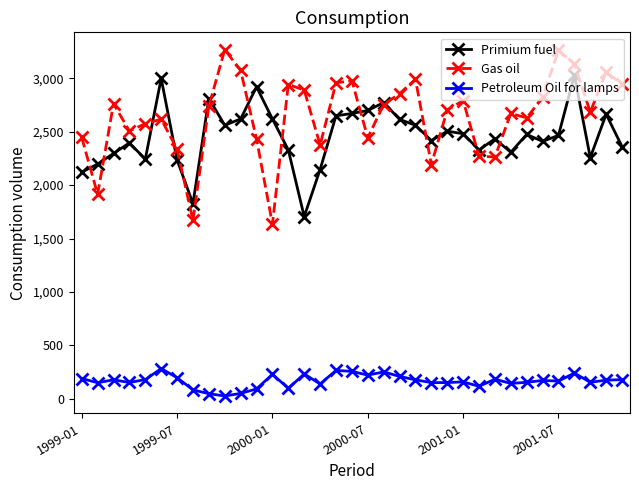

True or false: Primium fuel and Petroleum Oil for lamps cross at least once.

False